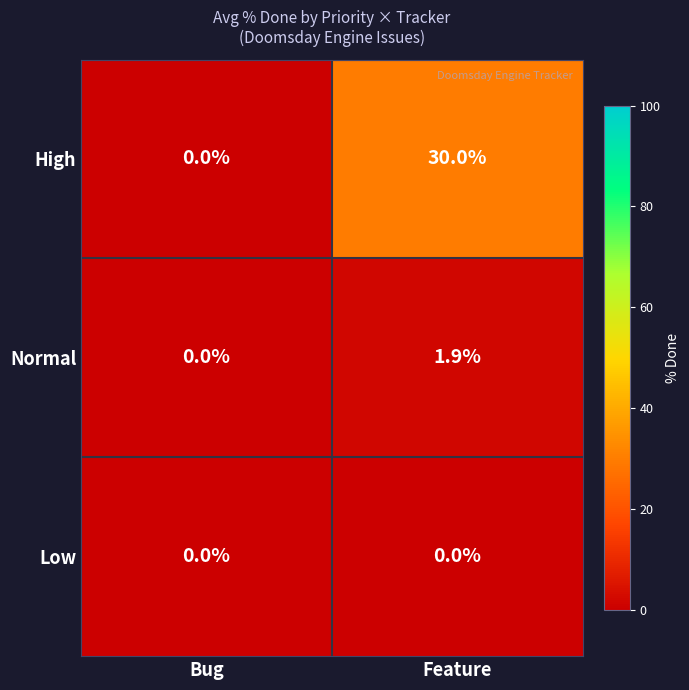

What is the sum of all Normal values?

1.9